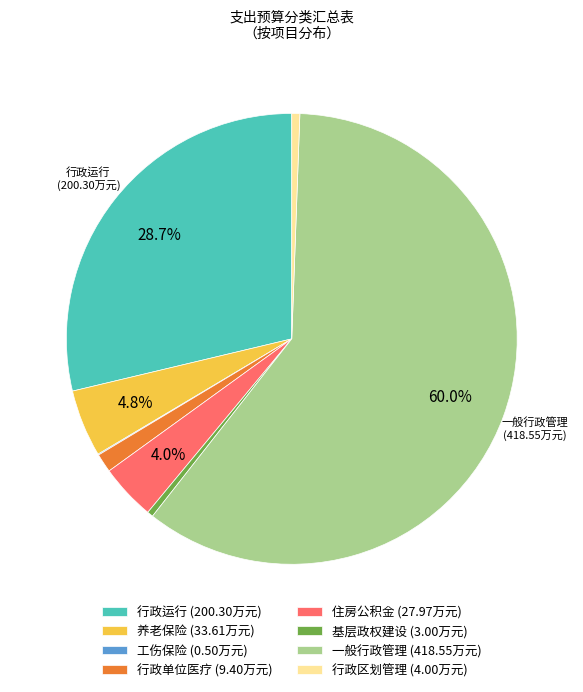

Is there a majority slice in this chart?

Yes